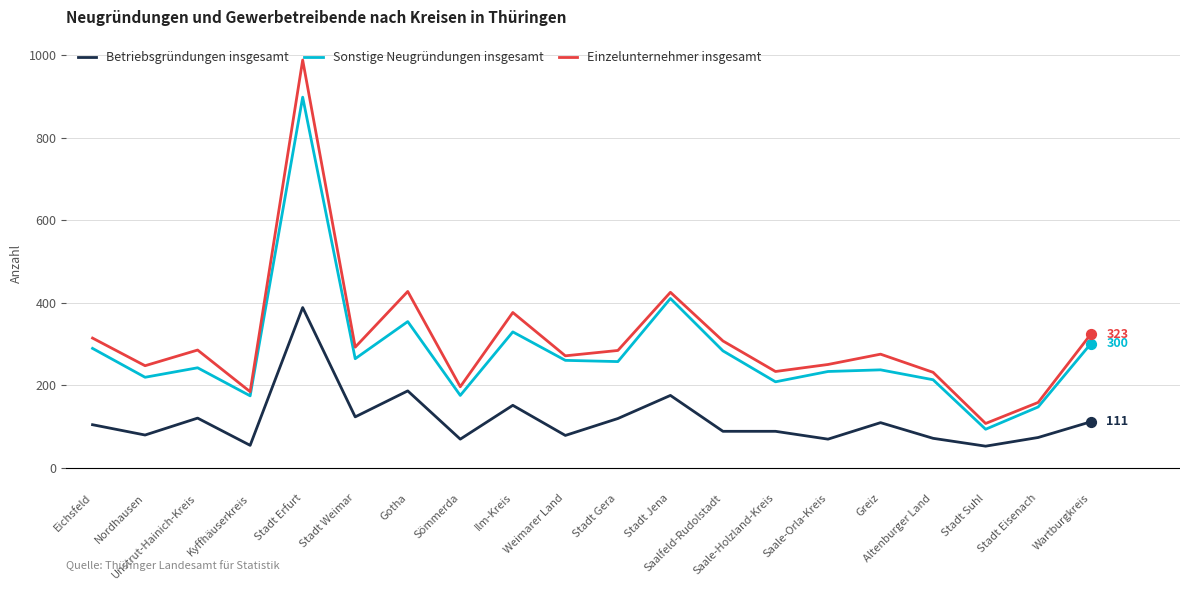

What are all the series names shown in the legend?

Betriebsgründungen insgesamt, Sonstige Neugründungen insgesamt, Einzelunternehmer insgesamt